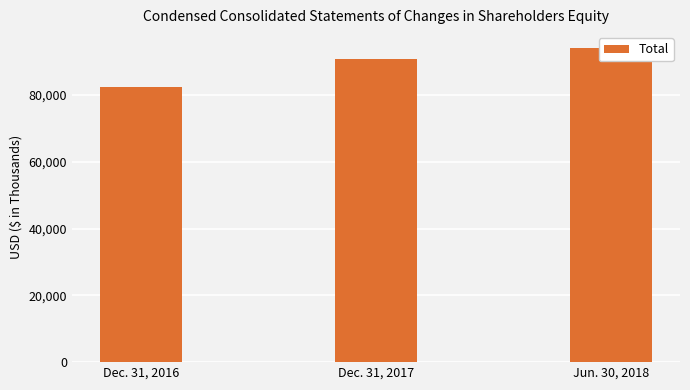

Reading right to left, transcribe all the data shown in this chart.

94145	90767	82450